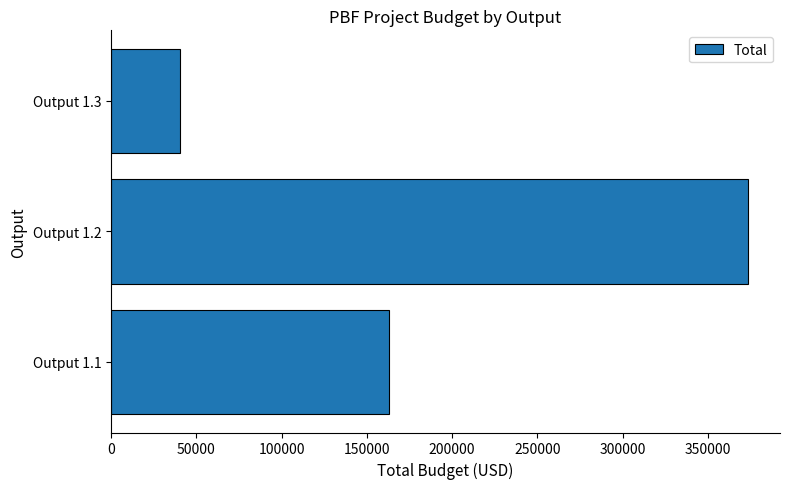

Between Output 1.2 and Output 1.3, which is larger?

Output 1.2